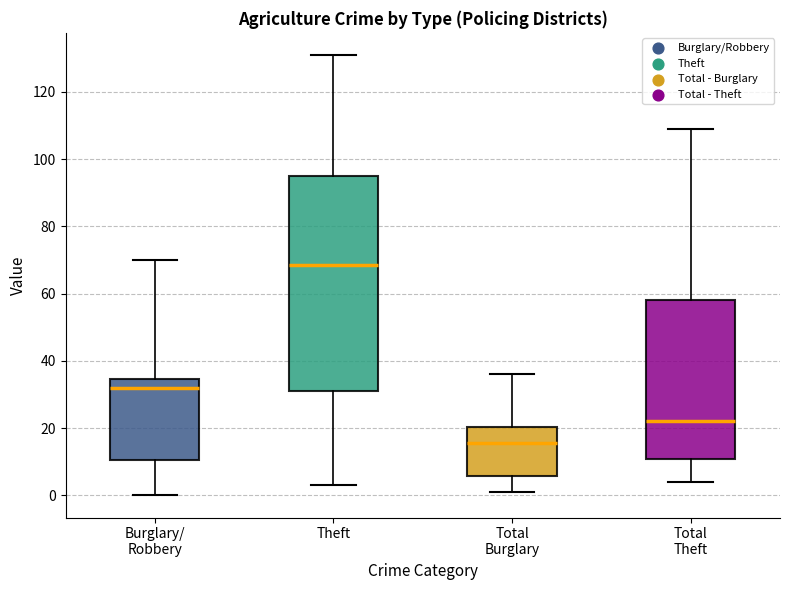

Reading left to right, read every box against the y-axis: the position of its median line, the range the box covers, and the ends of its whiskers. The values are not printed on the chart, so give them approximately, as read against the axis.

Burglary/ Robbery: median 32, box 10 to 34, whiskers 0 to 70
Theft: median 68, box 32 to 96, whiskers 4 to 132
Total Burglary: median 16, box 6 to 20, whiskers 2 to 36
Total Theft: median 22, box 10 to 58, whiskers 4 to 110